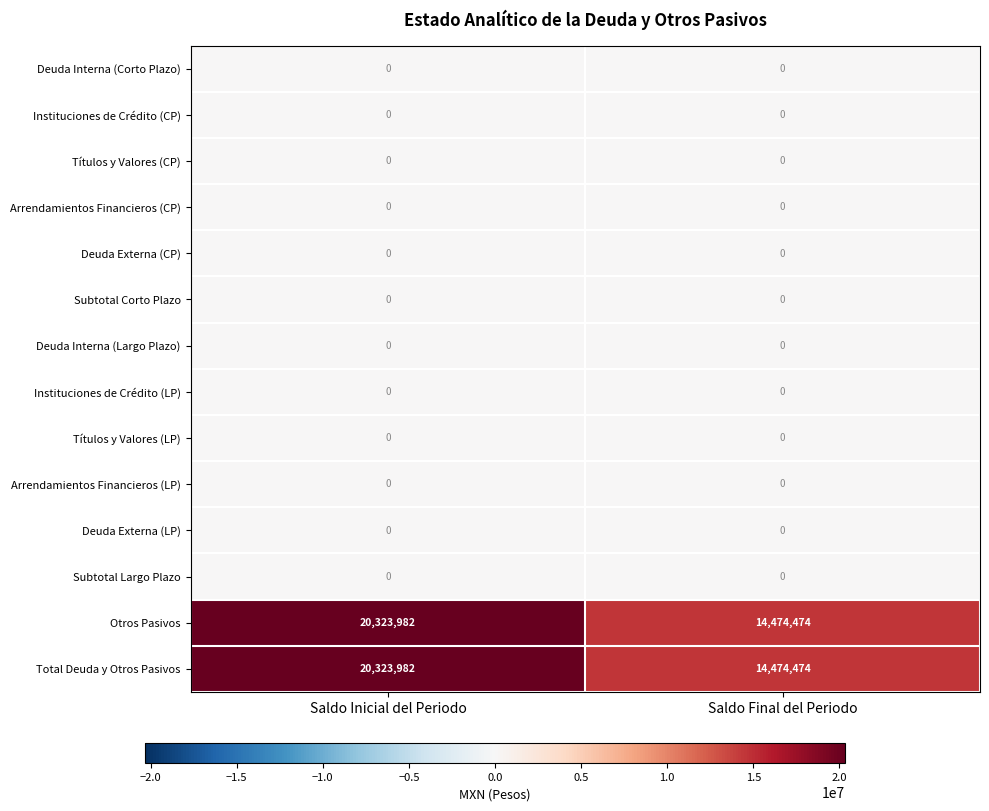

Reading left to right, what are all the values shown in this chart?

Deuda Interna (Corto Plazo): Saldo Inicial del Periodo=0	Saldo Final del Periodo=0
Instituciones de Crédito (CP): Saldo Inicial del Periodo=0	Saldo Final del Periodo=0
Títulos y Valores (CP): Saldo Inicial del Periodo=0	Saldo Final del Periodo=0
Arrendamientos Financieros (CP): Saldo Inicial del Periodo=0	Saldo Final del Periodo=0
Deuda Externa (CP): Saldo Inicial del Periodo=0	Saldo Final del Periodo=0
Subtotal Corto Plazo: Saldo Inicial del Periodo=0	Saldo Final del Periodo=0
Deuda Interna (Largo Plazo): Saldo Inicial del Periodo=0	Saldo Final del Periodo=0
Instituciones de Crédito (LP): Saldo Inicial del Periodo=0	Saldo Final del Periodo=0
Títulos y Valores (LP): Saldo Inicial del Periodo=0	Saldo Final del Periodo=0
Arrendamientos Financieros (LP): Saldo Inicial del Periodo=0	Saldo Final del Periodo=0
Deuda Externa (LP): Saldo Inicial del Periodo=0	Saldo Final del Periodo=0
Subtotal Largo Plazo: Saldo Inicial del Periodo=0	Saldo Final del Periodo=0
Otros Pasivos: Saldo Inicial del Periodo=20323982	Saldo Final del Periodo=14474474
Total Deuda y Otros Pasivos: Saldo Inicial del Periodo=20323982	Saldo Final del Periodo=14474474